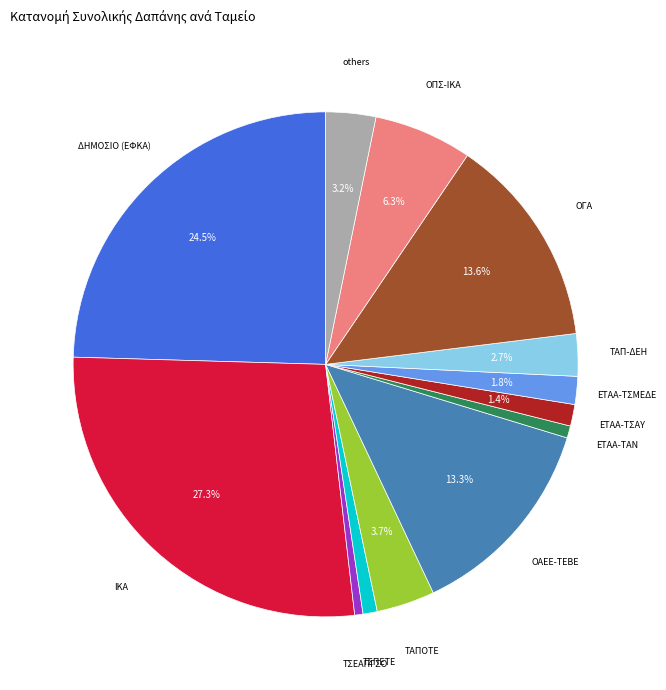

Is there any slice that represents more than half of the pie?

No